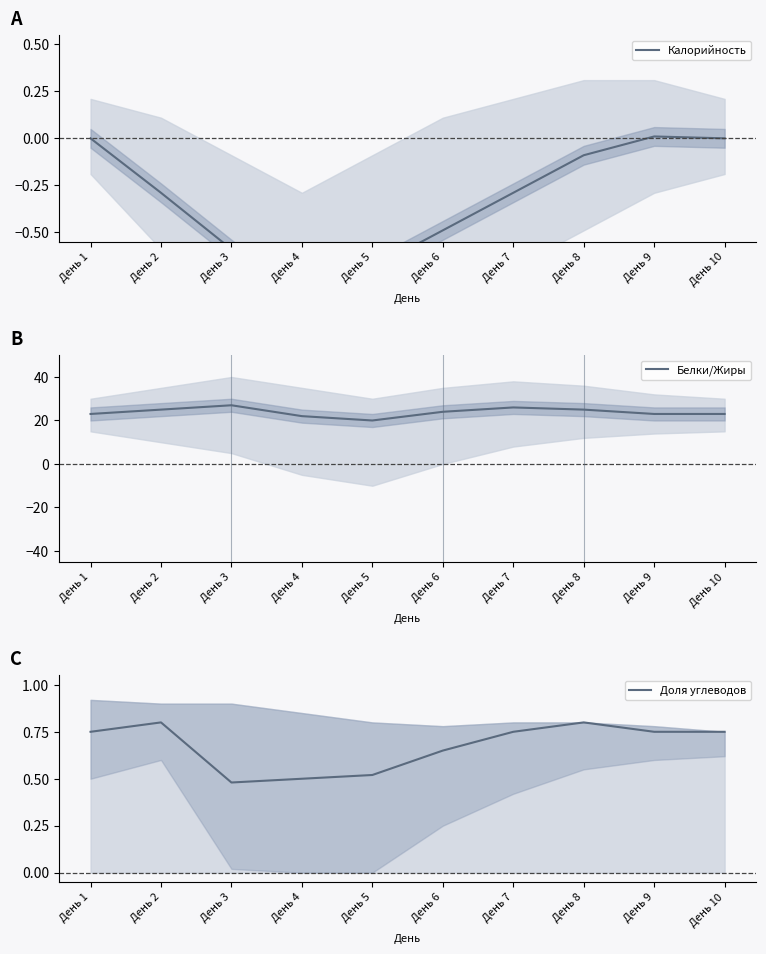

What is the difference between the second highest and second lowest values in the Белки/Жиры series?

4